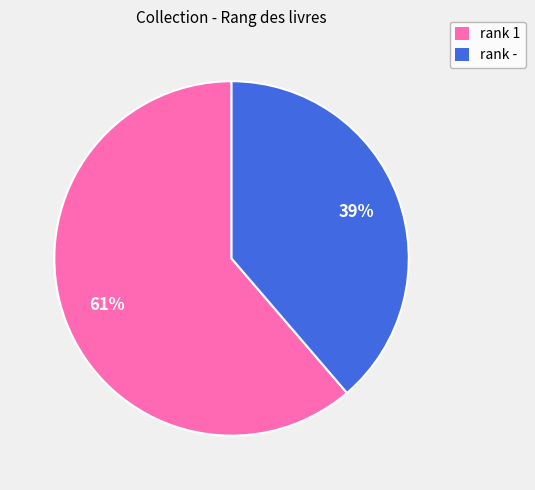

Approximately how many times larger is the value at rank - compared to rank 1?

0.6